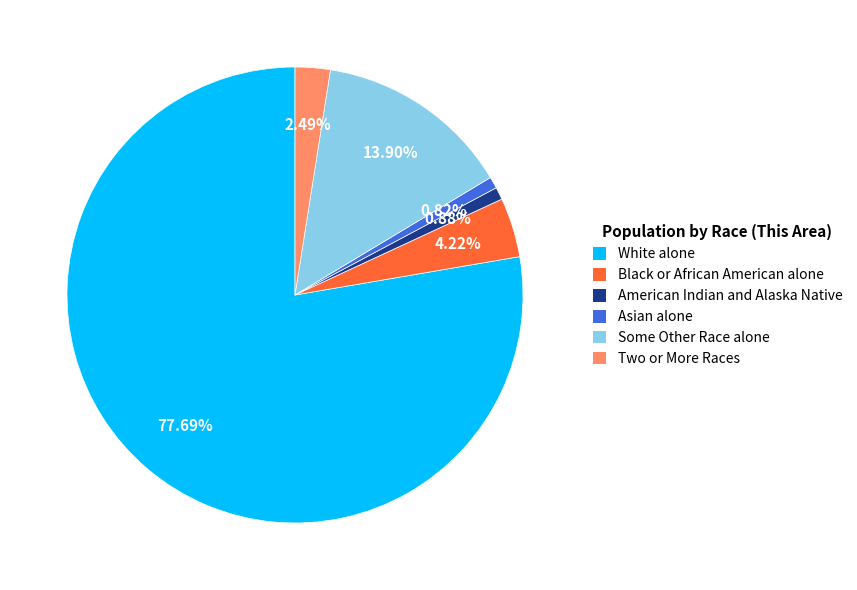

The Two or More Races slice represents 2% of the pie. True or false?

True